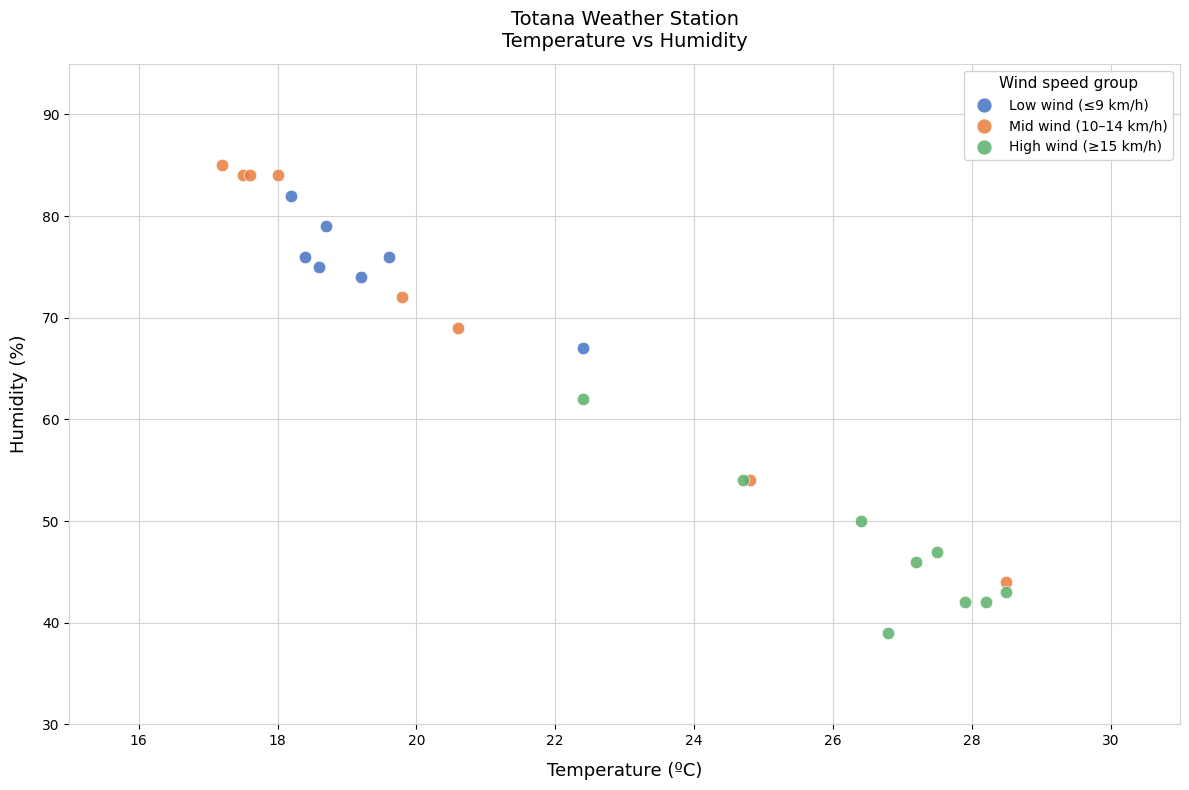

Which series has the largest Y range (max minus min)?

Mid wind (10–14 km/h)